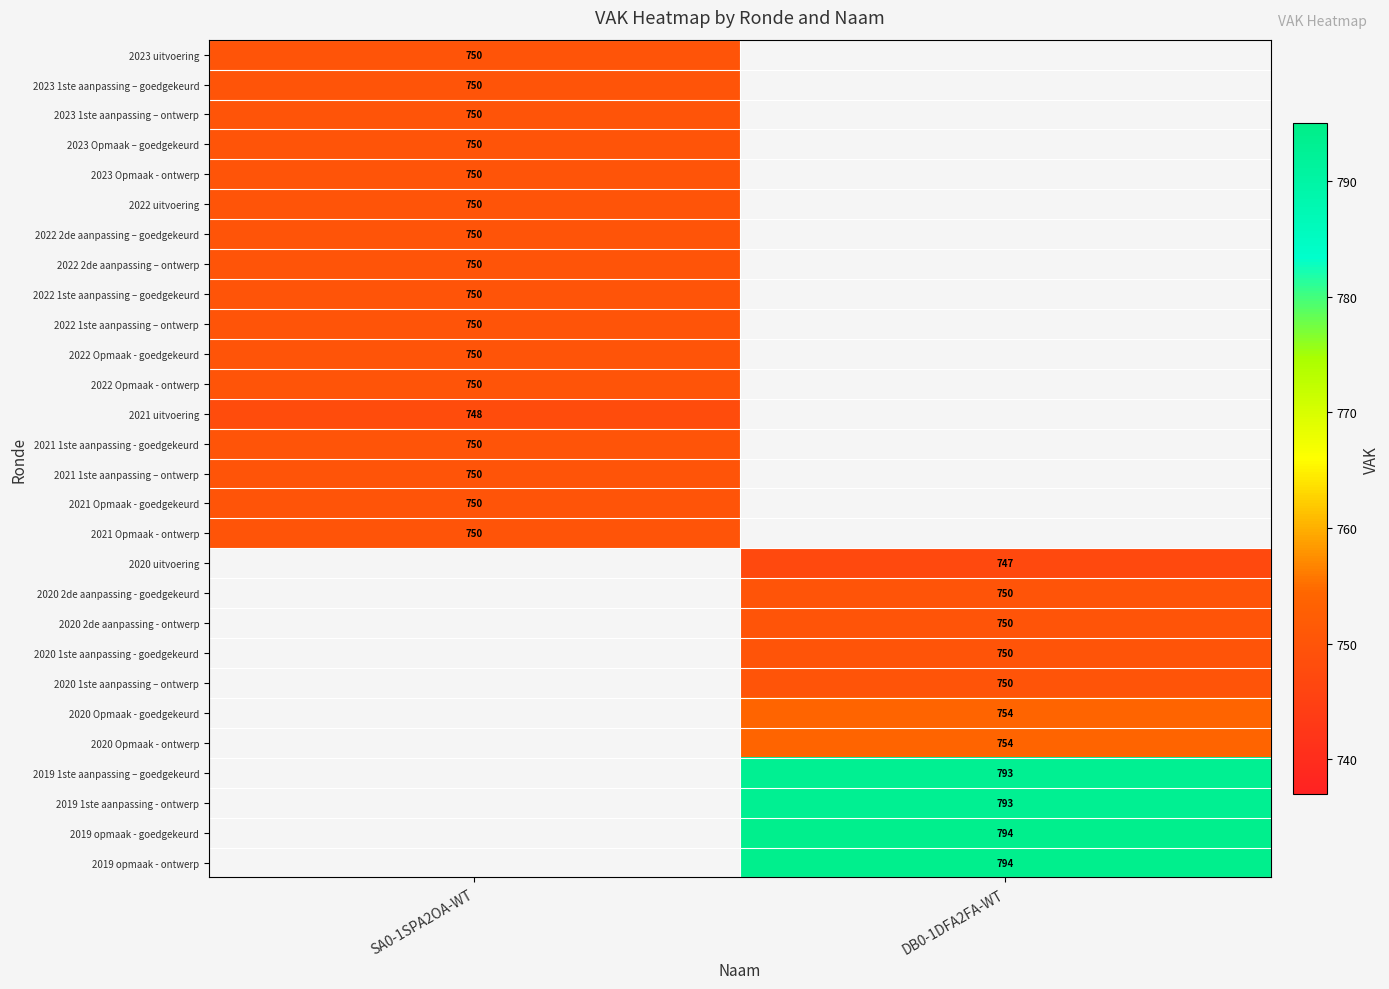

Is it true that 2021 Opmaak - goedgekeurd equals 750 at SA0-1SPA2OA-WT?

True